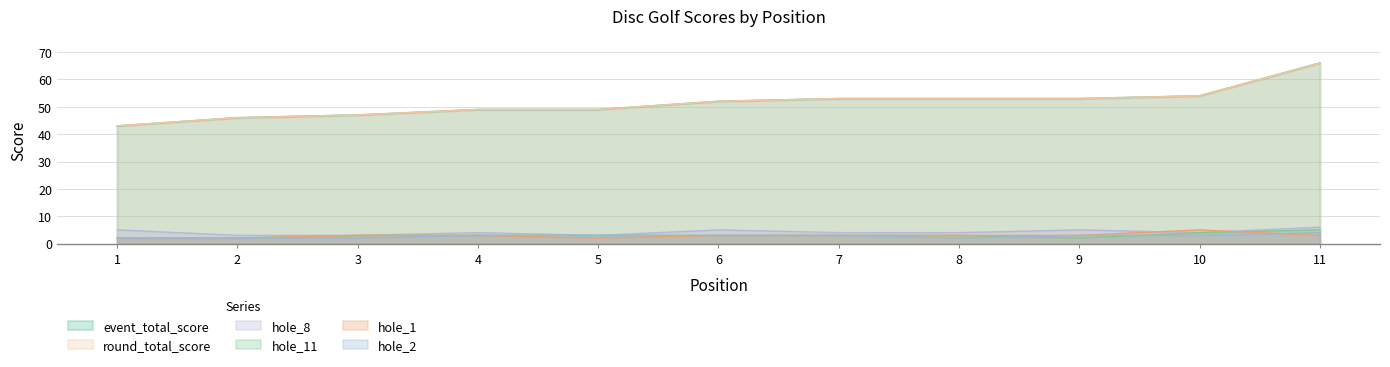

What is the sum of the hole_1 values at 1 and 8?

5